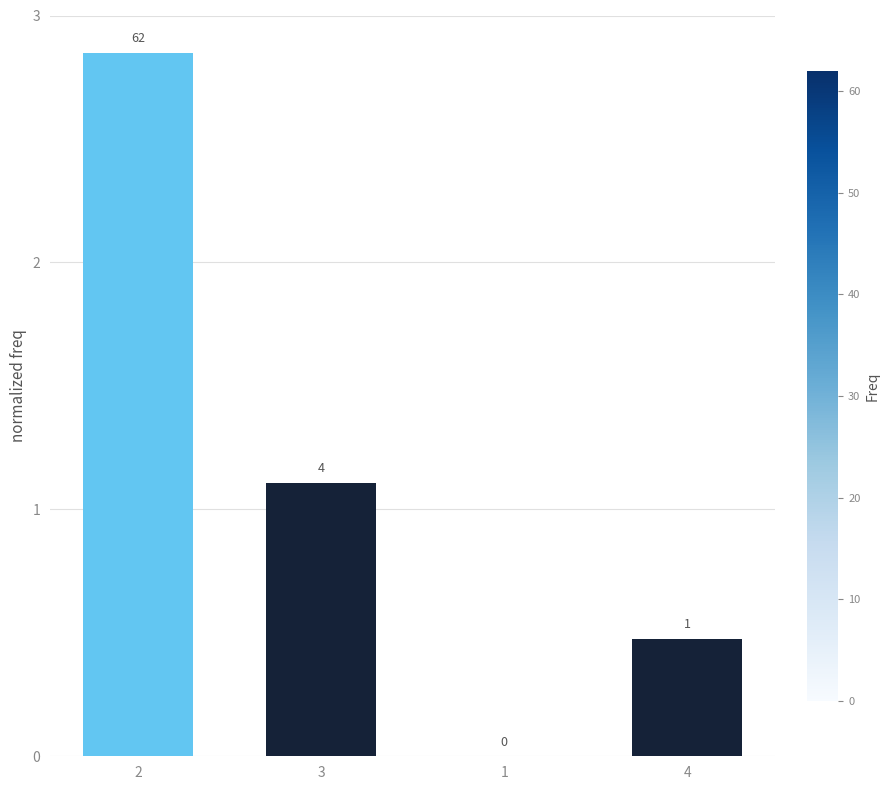

List the labels in order of value, largest first.

2, 3, 4, 1